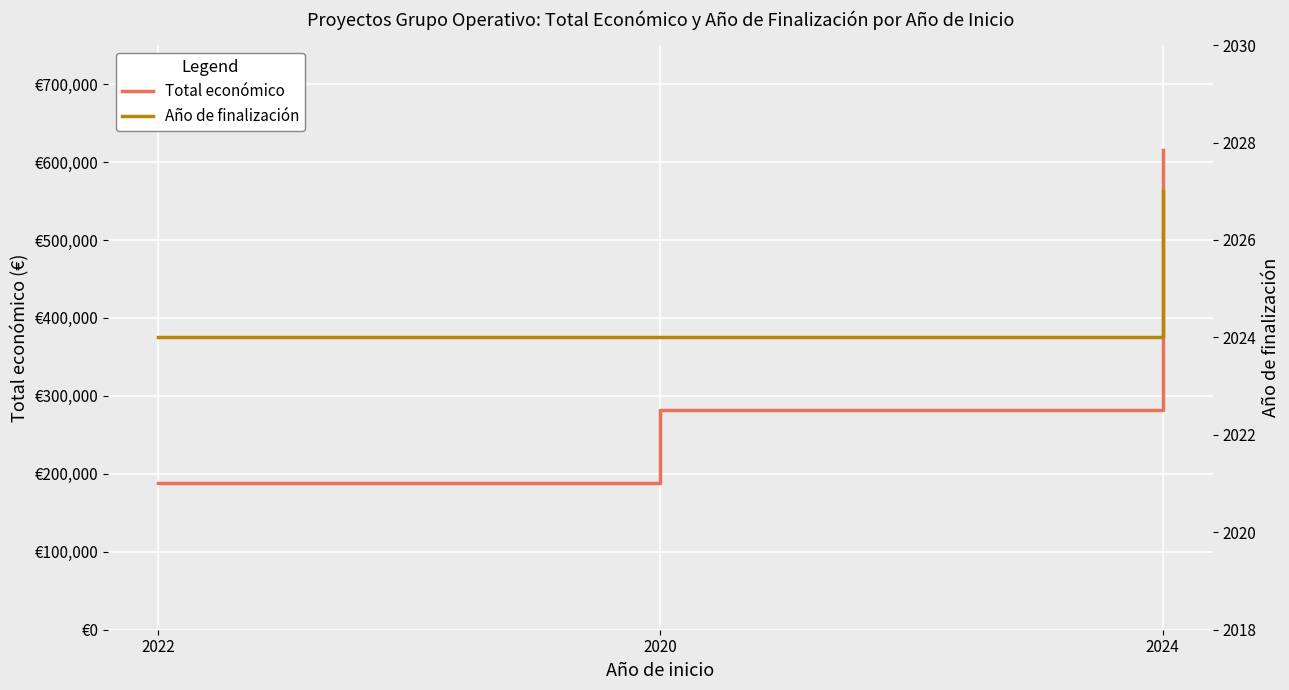

What is the difference between the highest and lowest values at 2020?

280440